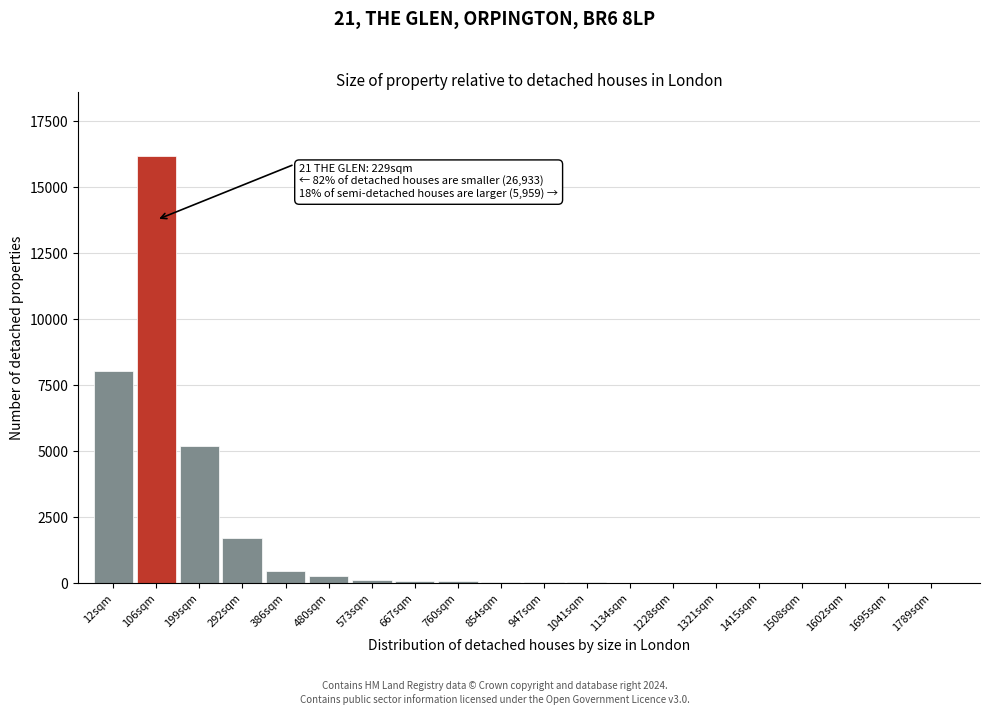

The value at 199sqm is 5200. True or false?

True